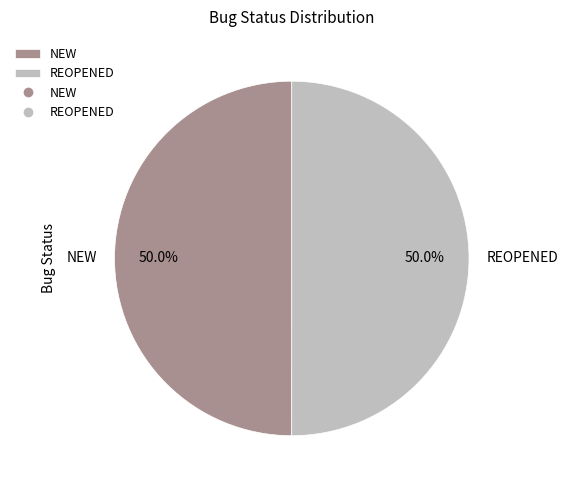

Approximately how many times larger is the value at NEW compared to REOPENED?

1.0